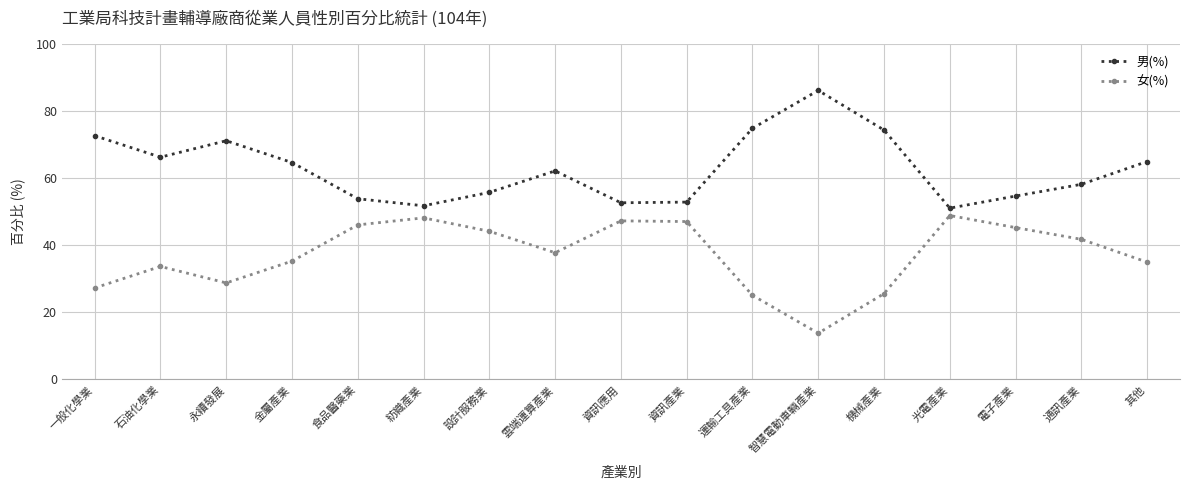

How many interior local valleys does the 女(%) series have?

3